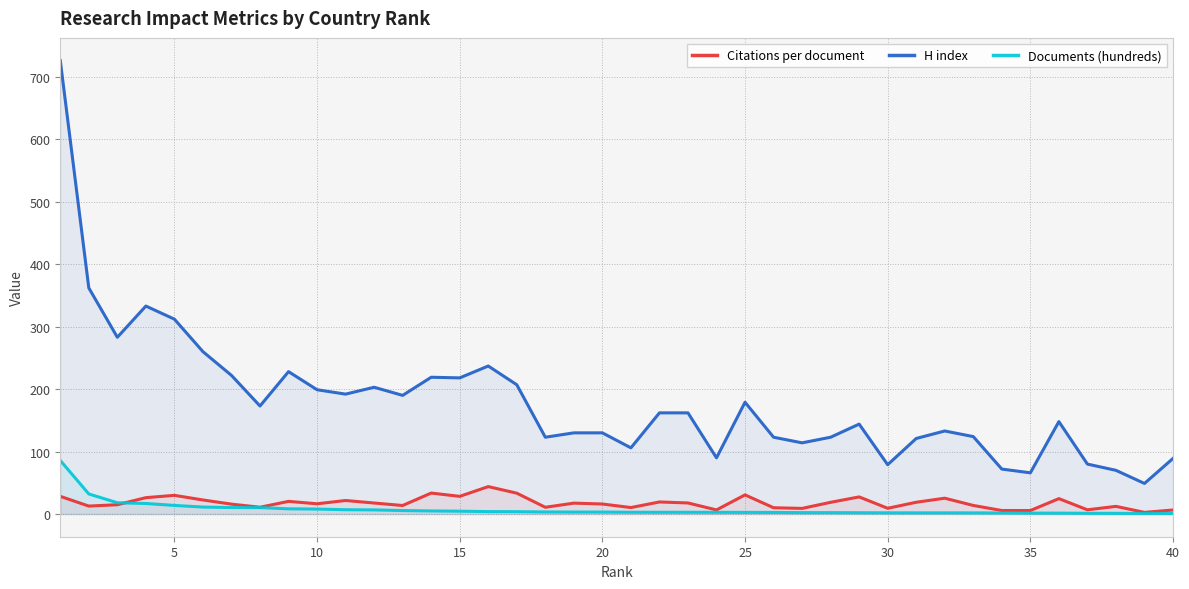

What is the difference between the maximum and second lowest values in the Citations per document series?

38.3